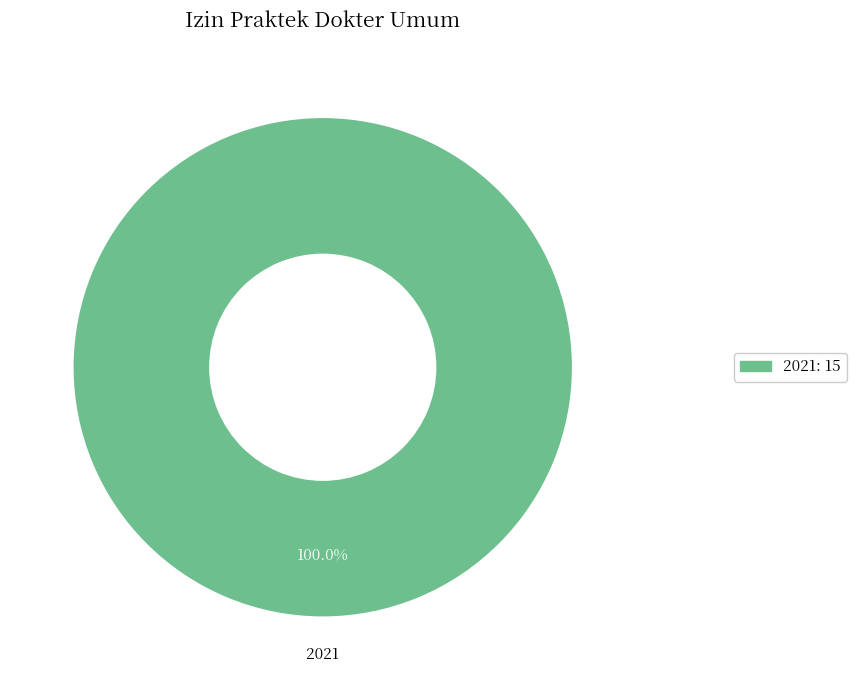

Is there any slice that represents more than half of the pie?

Yes